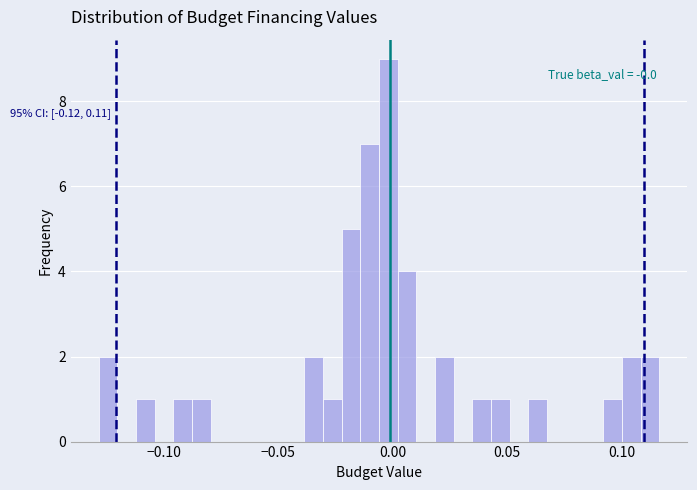

Read against the x-axis, roughly where is the centre of the tallest bar?

0.000